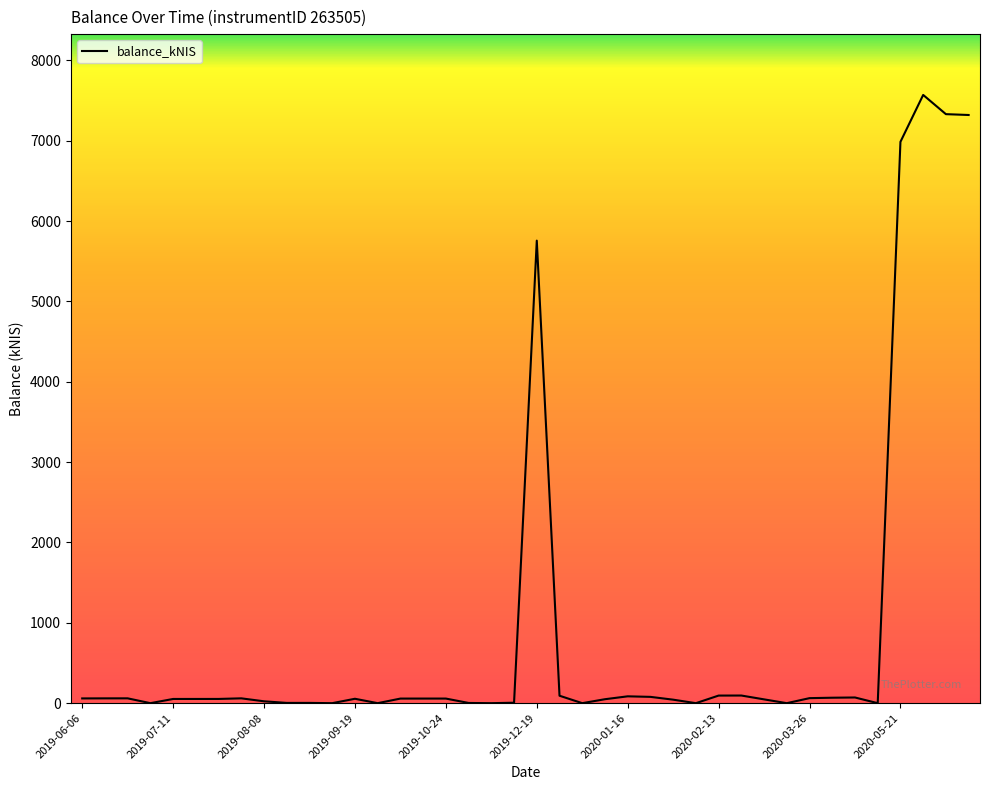

What is the difference between the maximum and minimum values?

7571.0